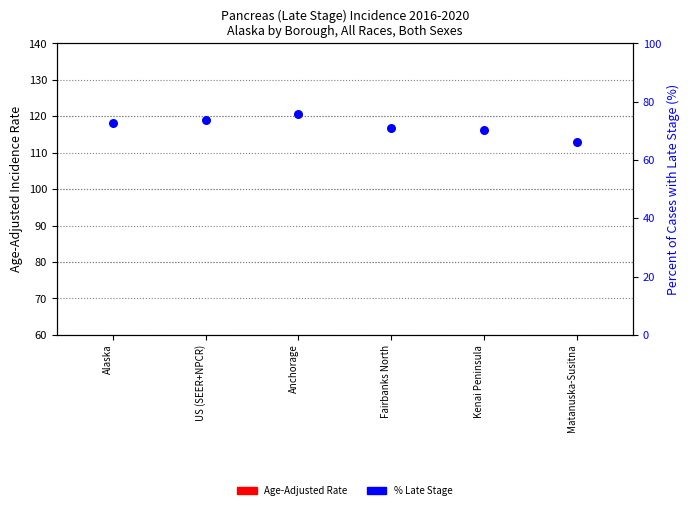

What is the change in value from Alaska to Fairbanks North?

-1.5